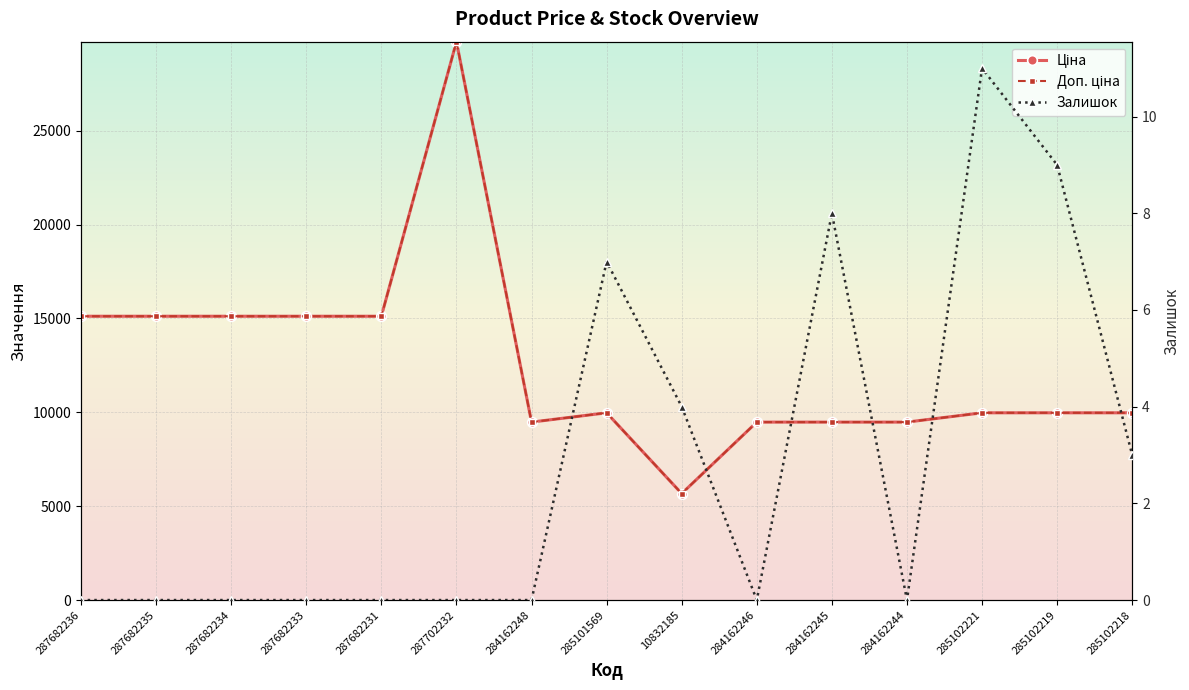

What is the difference between the maximum and minimum values in the Доп. ціна series?

24073.4